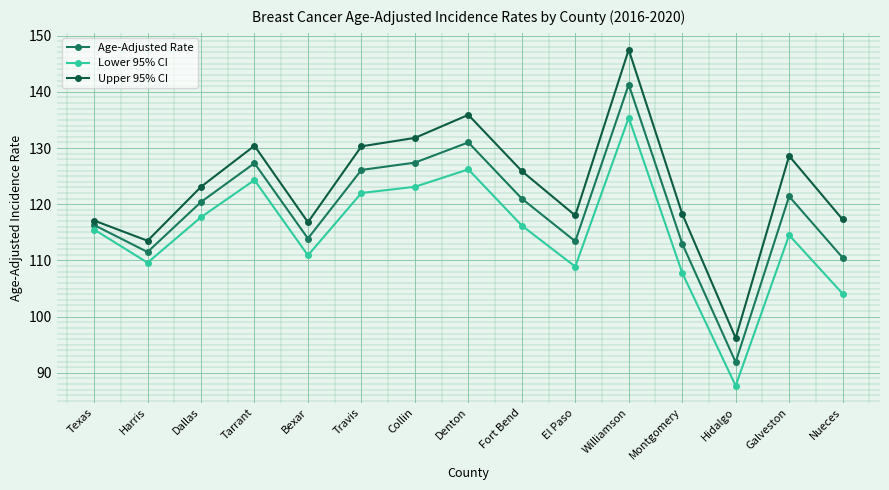

True or false: Upper 95% CI and Lower 95% CI intersect in this chart.

False